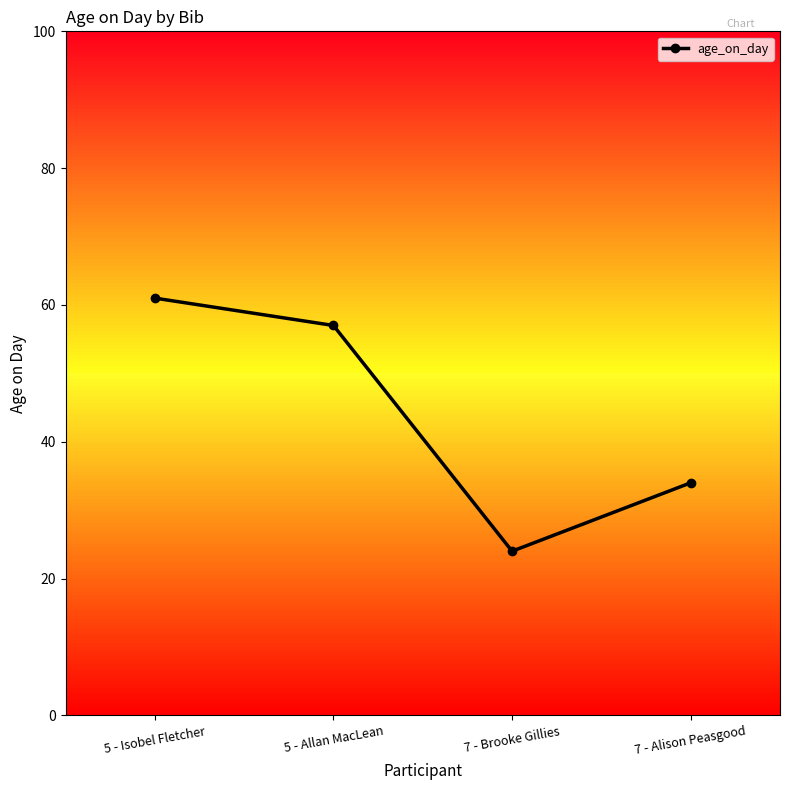

Rank the categories by value from highest to lowest.

5 - Isobel Fletcher, 5 - Allan MacLean, 7 - Alison Peasgood, 7 - Brooke Gillies